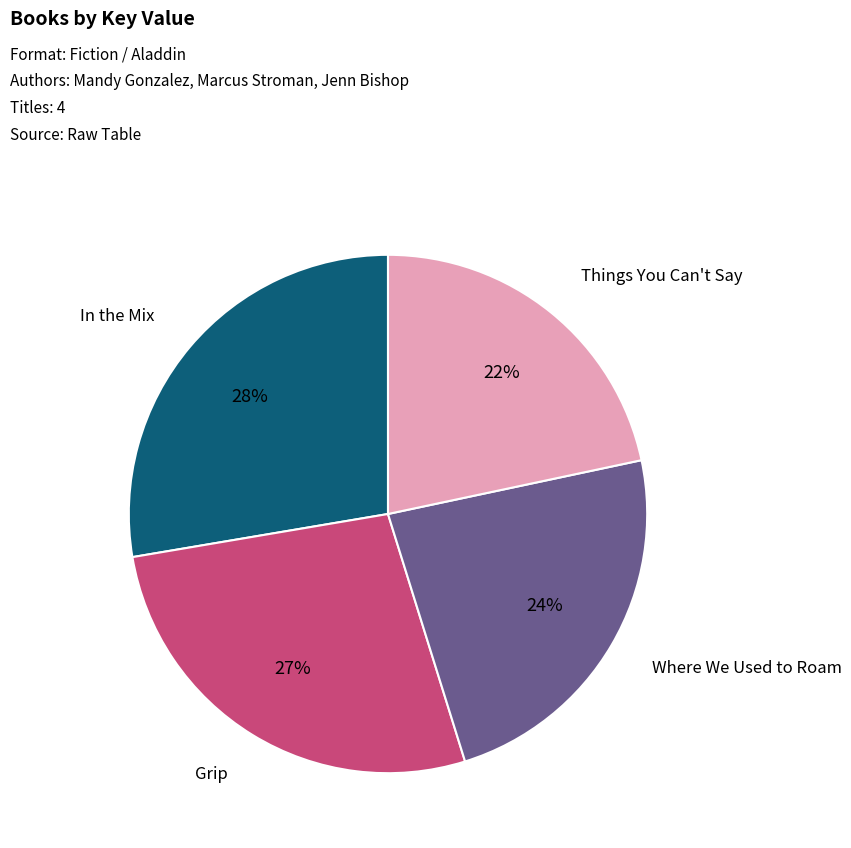

Does Grip account for over 50% of the chart?

No